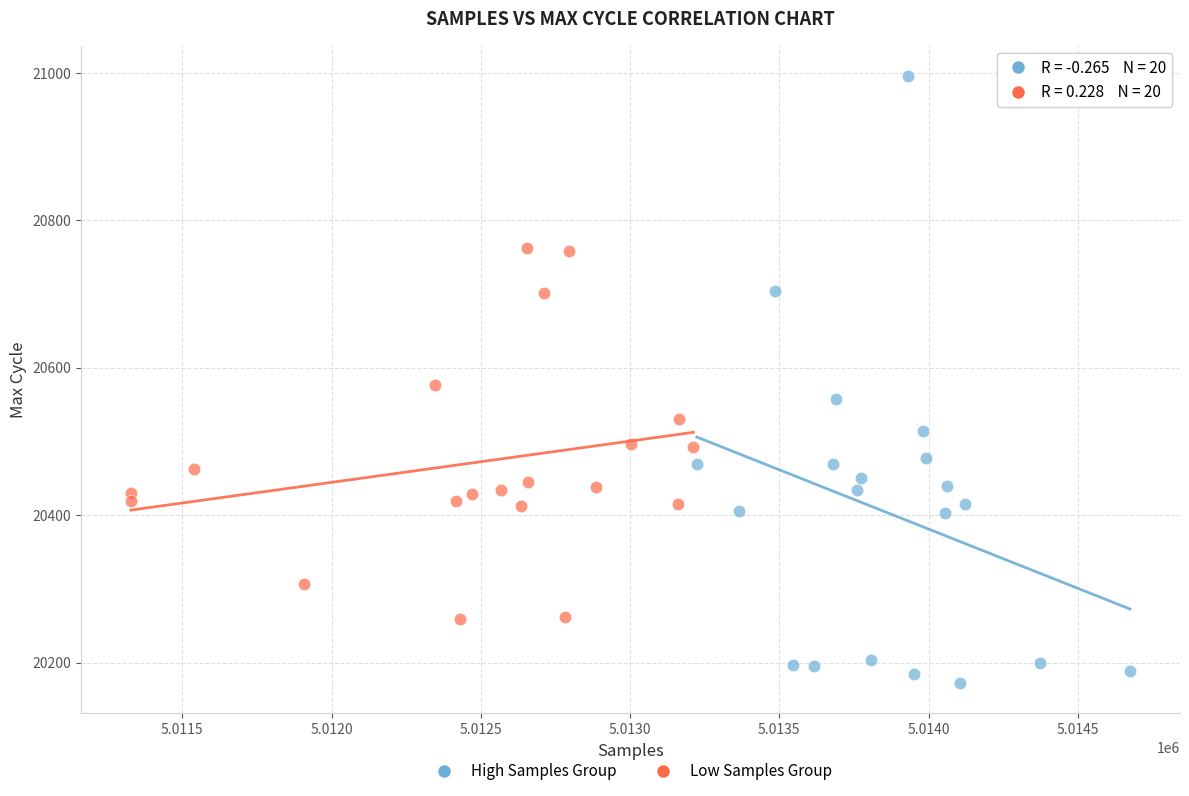

Which series has the widest spread of Y values?

High Samples Group